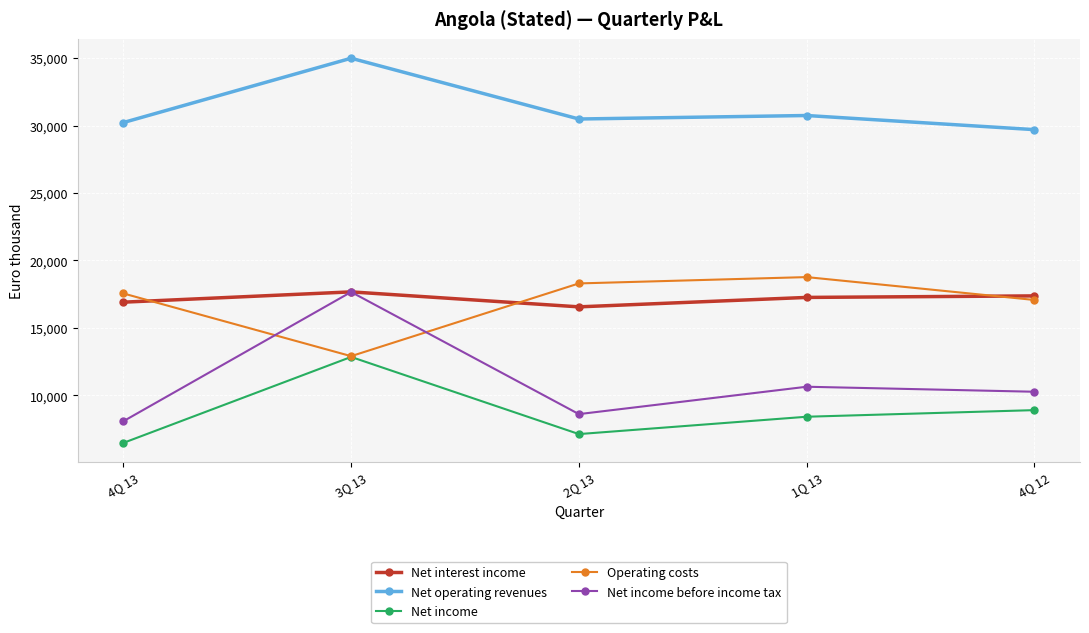

At 2Q 13, list the series in order from largest to smallest.

Net operating revenues, Operating costs, Net interest income, Net income before income tax, Net income